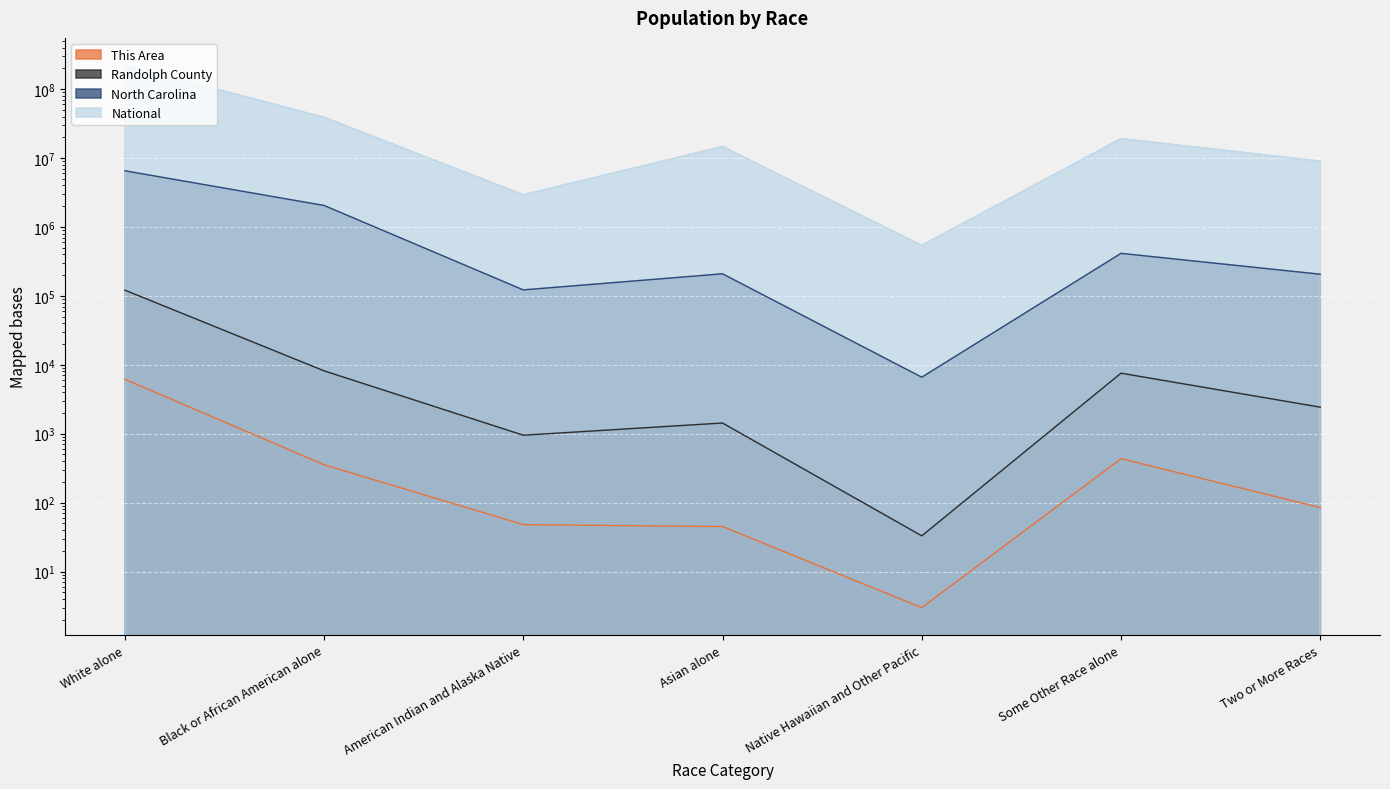

At White alone, list the series in order from largest to smallest.

National, North Carolina, Randolph County, This Area